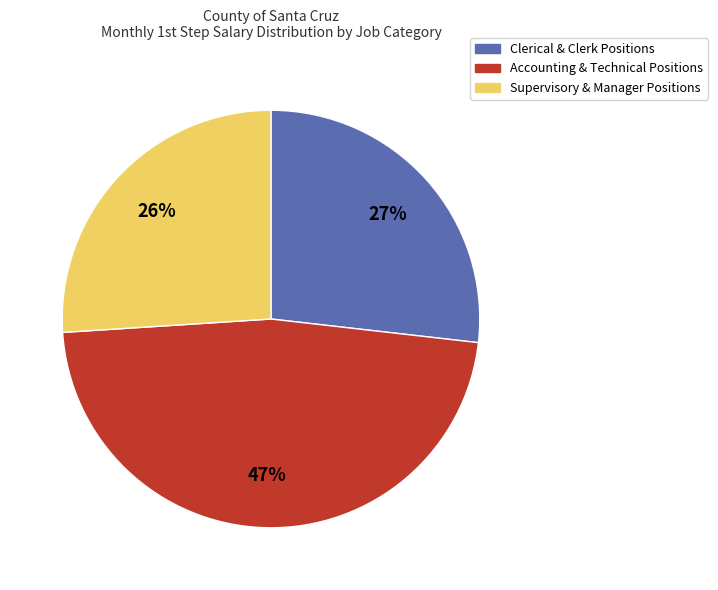

Count the number of slices in the pie.

3